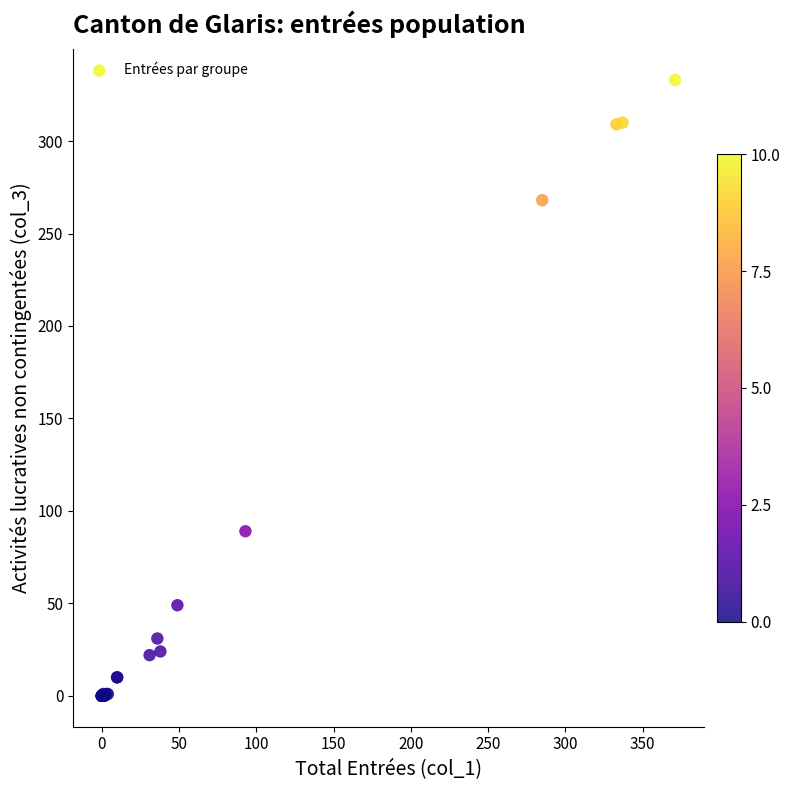

What Y value in the scatter plot is closest to 166?

89